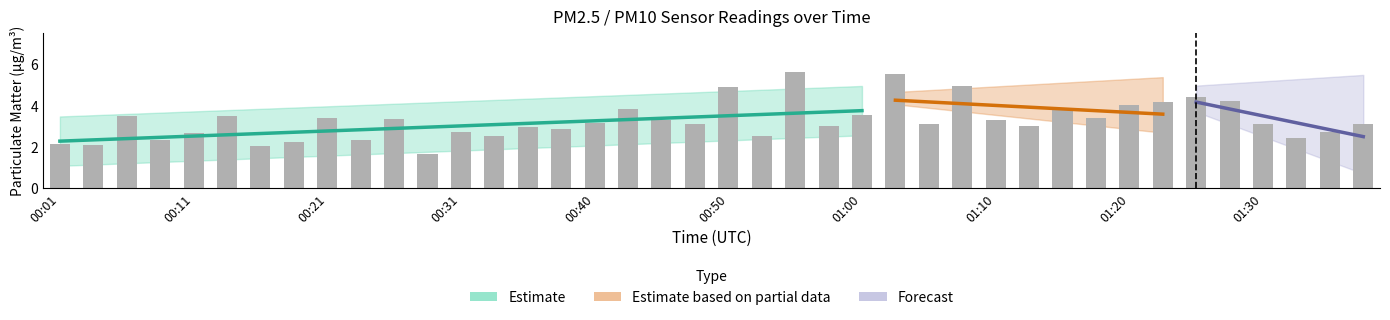

Which has a higher value, 00:01 or 00:55?

00:55